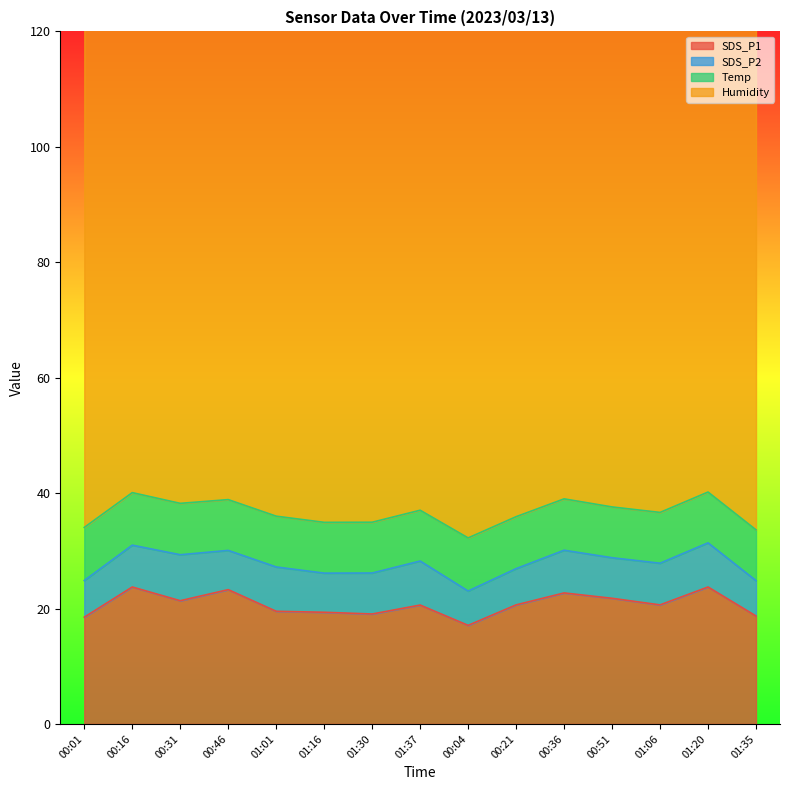

What is the label of the 2nd point from the right?

01:20